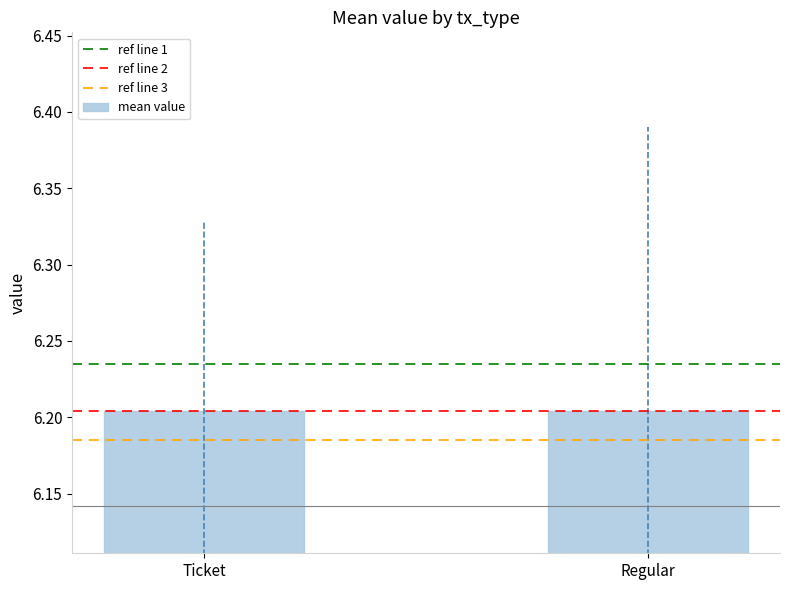

The value of ref line 1 at Ticket is 2.2. True or false?

False